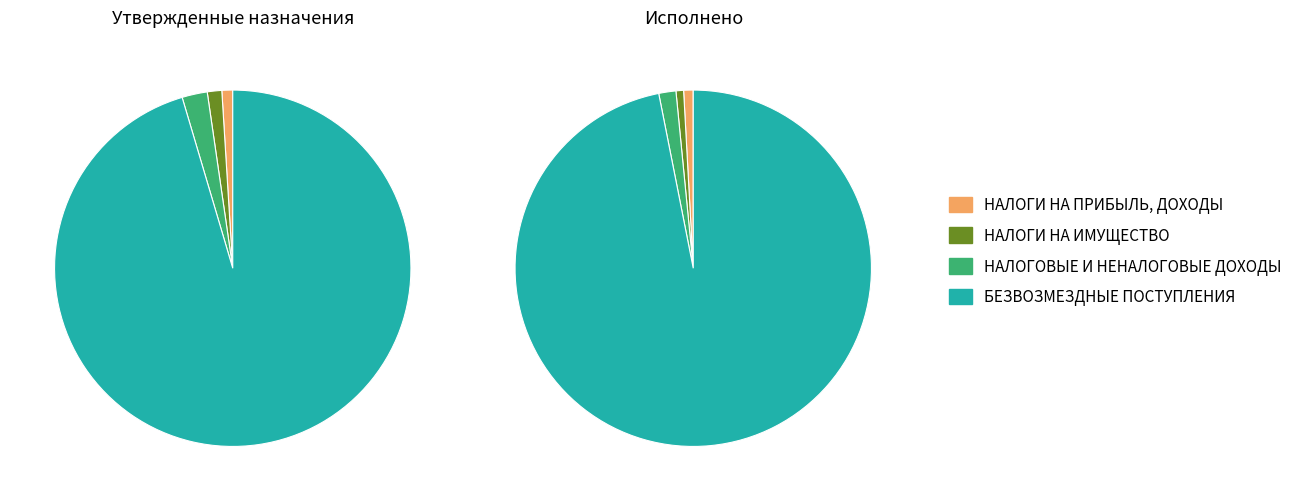

Rank the categories by Исполнено value from lowest to highest.

НАЛОГИ НА ИМУЩЕСТВО, НАЛОГИ НА ПРИБЫЛЬ, ДОХОДЫ, НАЛОГОВЫЕ И НЕНАЛОГОВЫЕ ДОХОДЫ, БЕЗВОЗМЕЗДНЫЕ ПОСТУПЛЕНИЯ